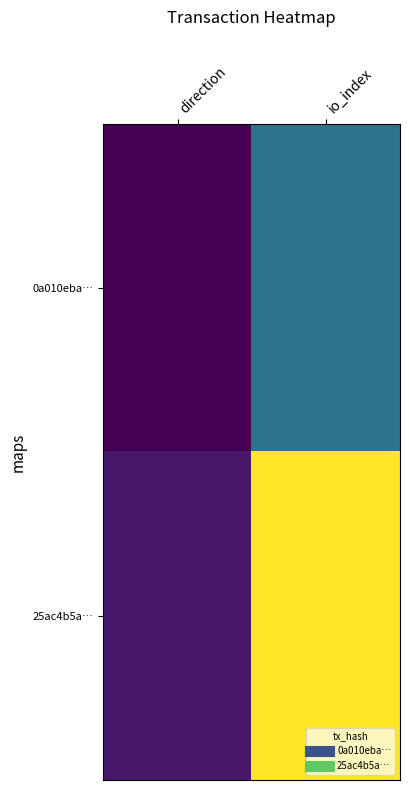

Reading left to right, list all the values displayed in this chart.

0a010eba…: direction=-1	io_index=10
25ac4b5a…: direction=1	io_index=28